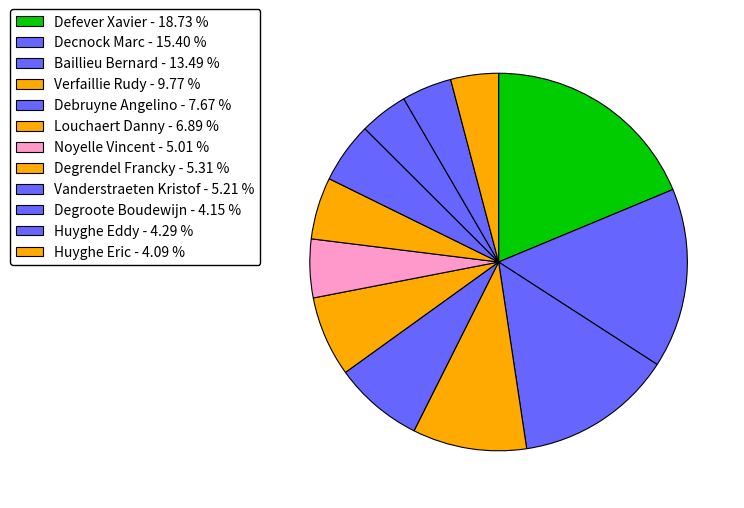

True or false: Decnock Marc accounts for 15% of the total.

True